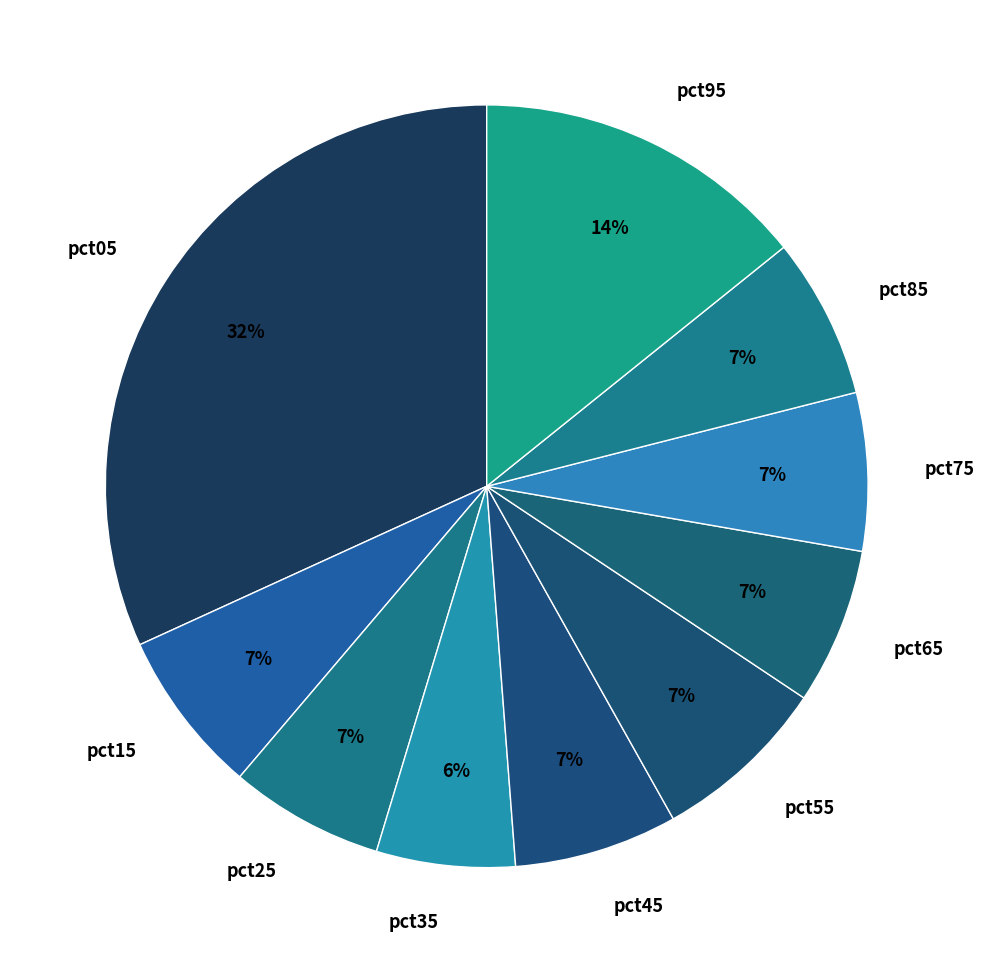

True or false: pct55 accounts for 7% of the total.

True